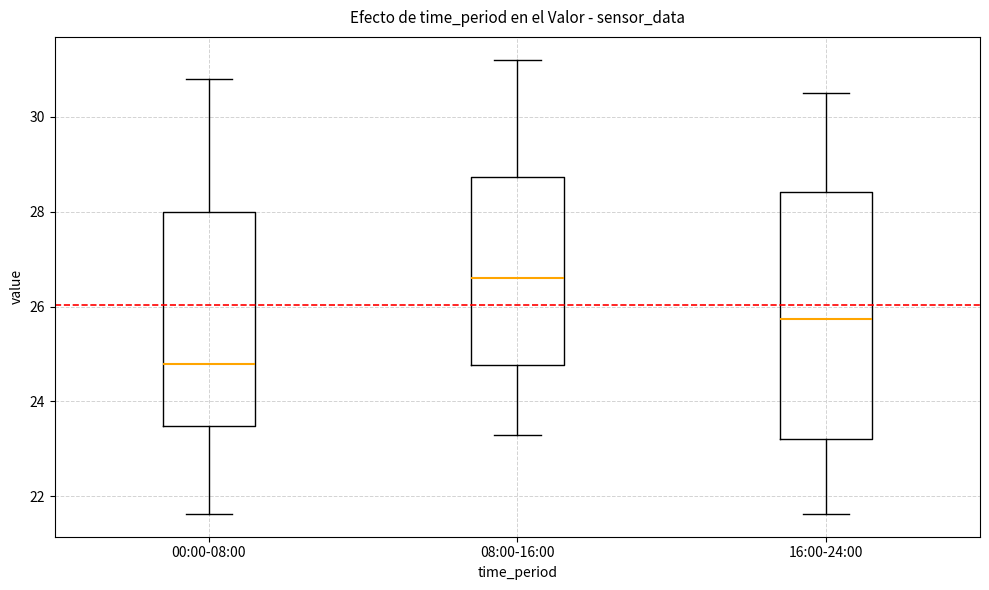

Reading left to right, read every box against the y-axis: the position of its median line, the range the box covers, and the ends of its whiskers. The values are not printed on the chart, so give them approximately, as read against the axis.

00:00-08:00: median 24.8, box 23.4 to 28.0, whiskers 21.6 to 30.8
08:00-16:00: median 26.6, box 24.8 to 28.8, whiskers 23.4 to 31.2
16:00-24:00: median 25.8, box 23.2 to 28.4, whiskers 21.6 to 30.6